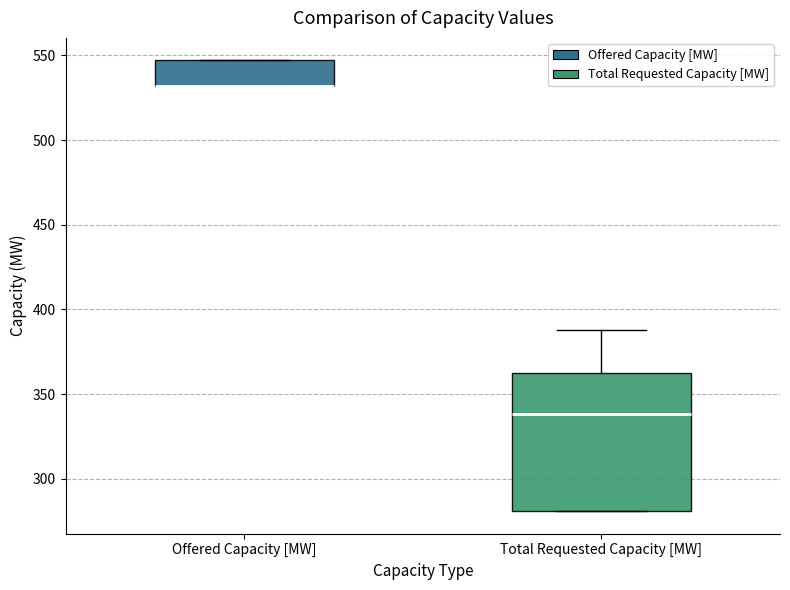

Where is the lower edge of the box for Offered Capacity [MW] on the y-axis? The values are not printed on the chart, so give them approximately, as read against the axis.

530